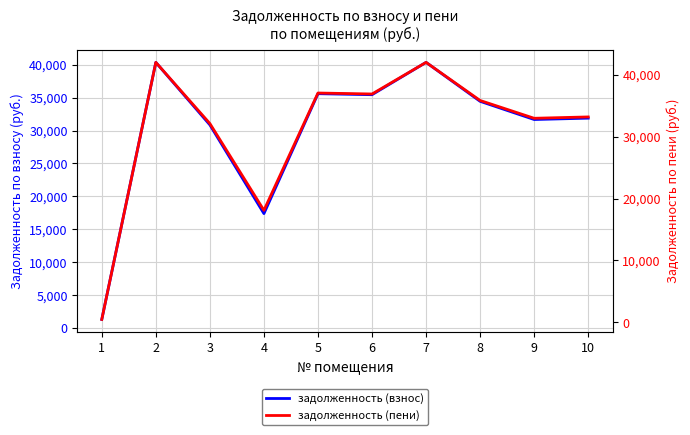

How many times do задолженность (взнос) and задолженность (пени) cross each other?

1